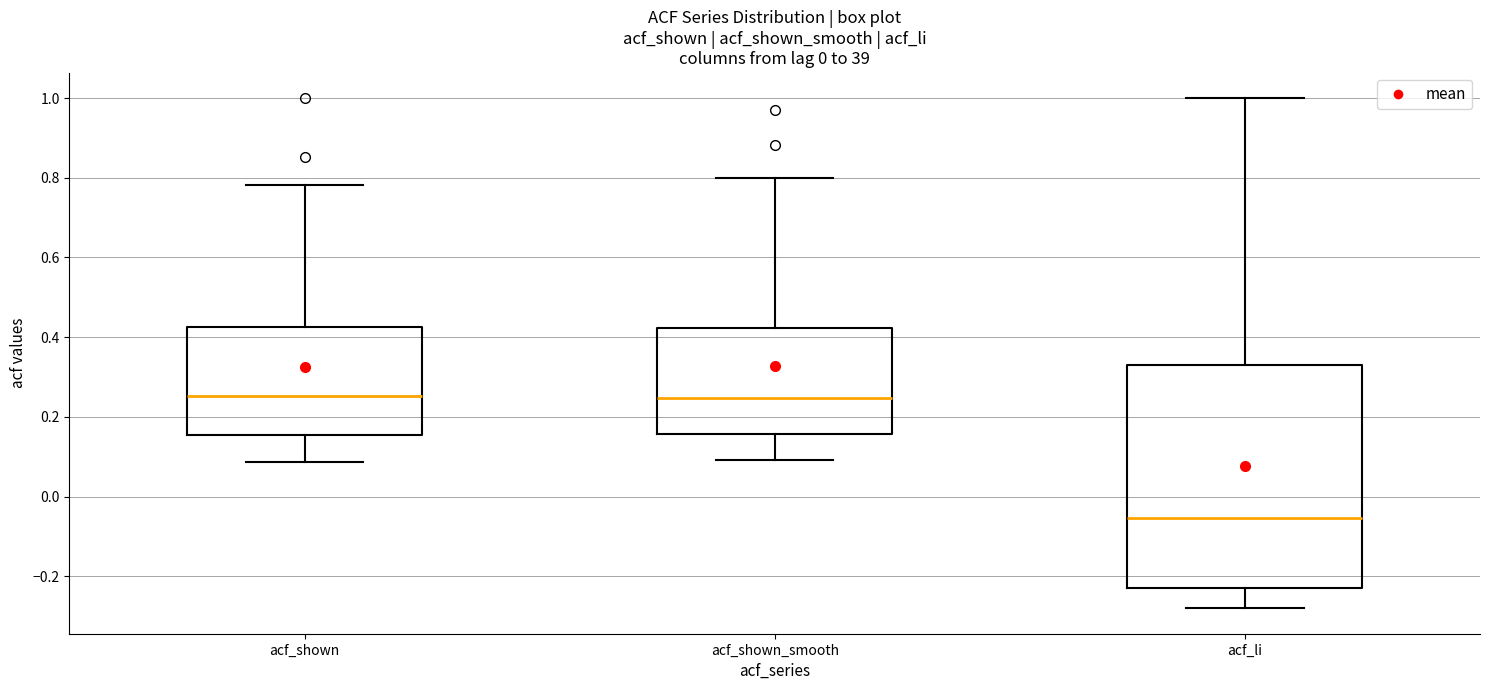

Reading left to right, transcribe this box plot: for each box, give where its median line is, the range the box spans, and where its two whiskers end, as read against the y-axis. The values are not printed on the chart, so give them approximately, as read against the axis.

acf_shown: median 0.26, box 0.16 to 0.42, whiskers 0.08 to 0.78
acf_shown_smooth: median 0.24, box 0.16 to 0.42, whiskers 0.10 to 0.80
acf_li: median -0.06, box -0.22 to 0.34, whiskers -0.28 to 1.00